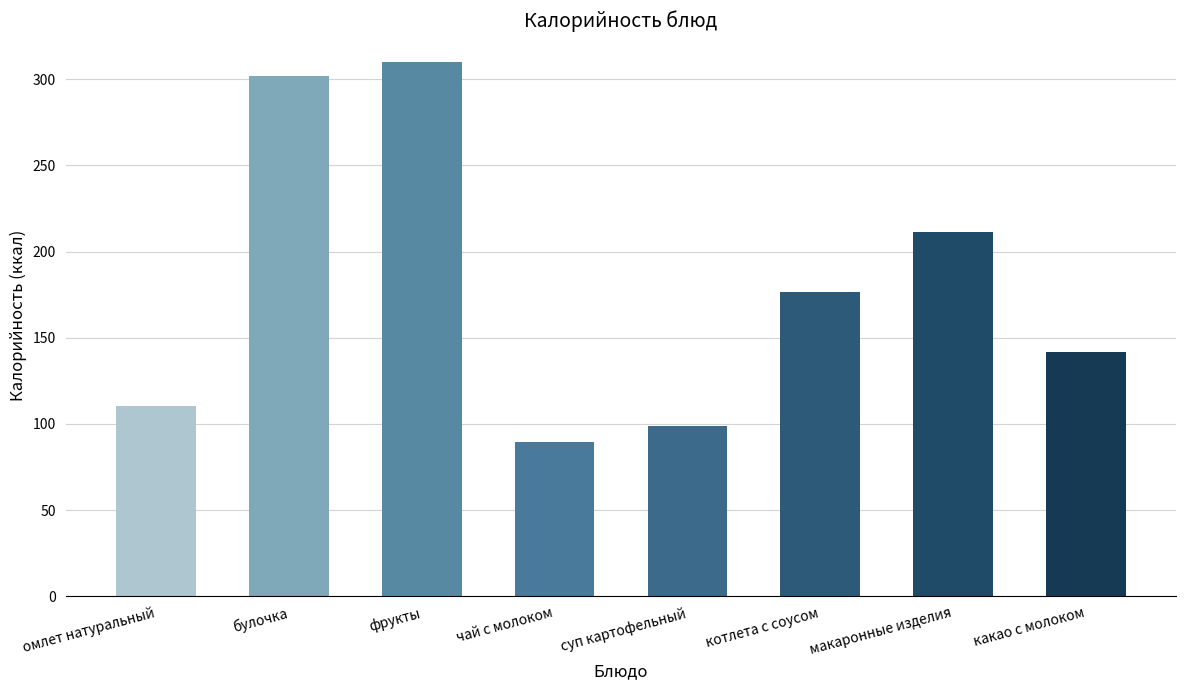

How many bars are there in total?

8